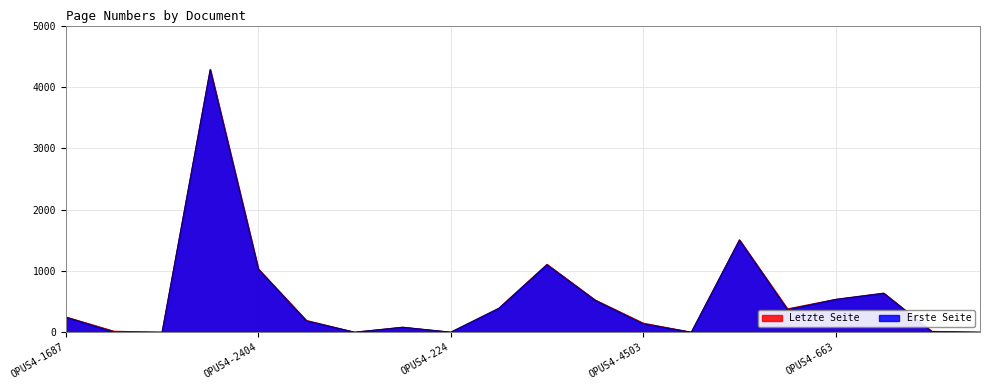

How many interior local valleys does the Erste Seite series have?

5